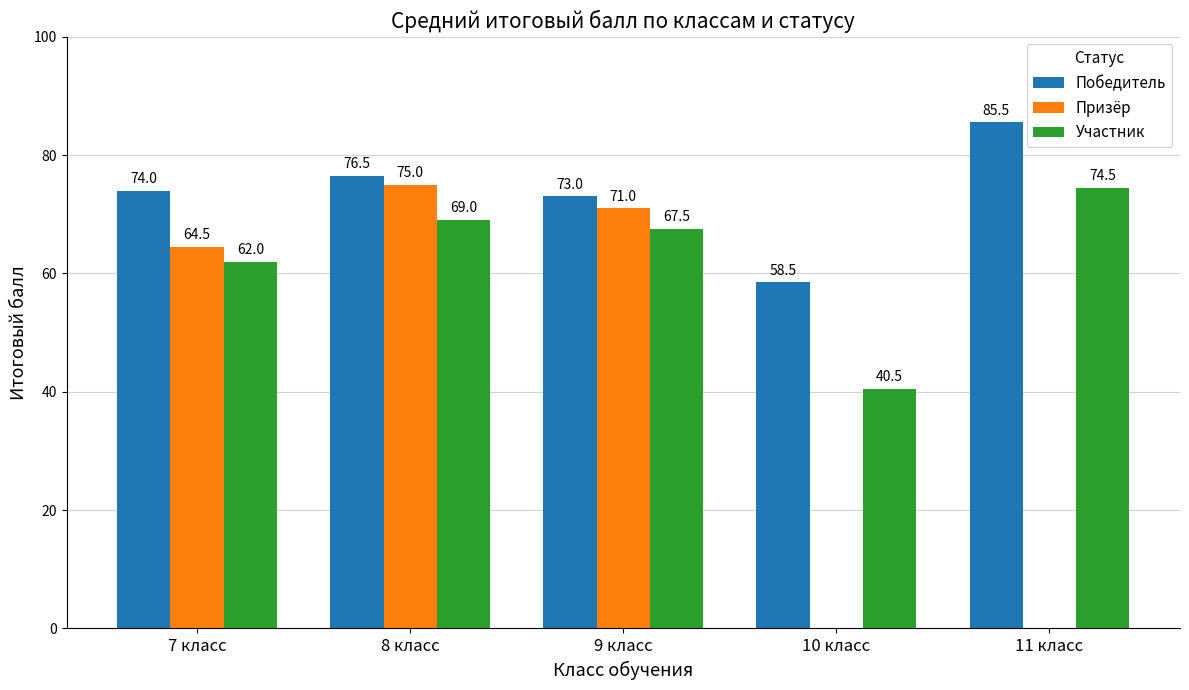

What are all the series names shown in the legend?

Победитель, Призёр, Участник